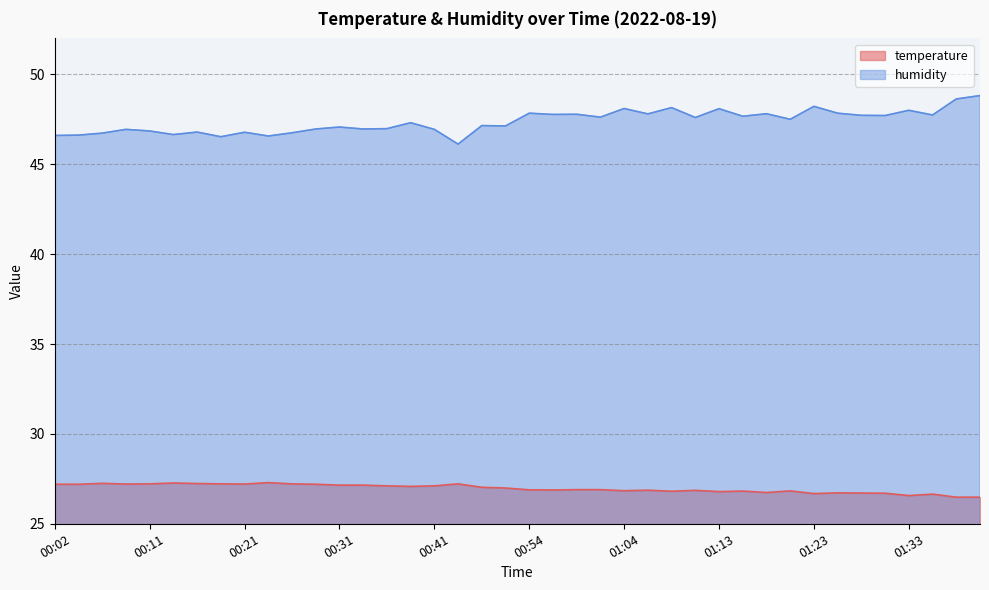

Where is humidity nearest to the value 47?

00:36